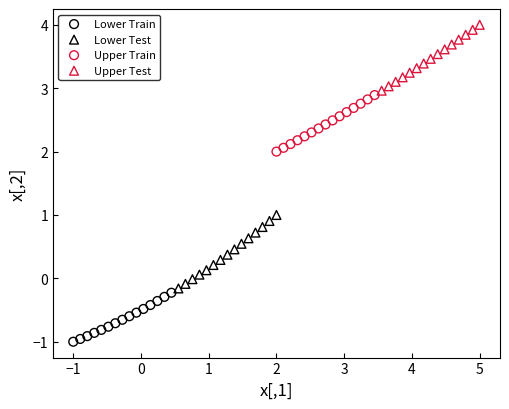

Which series has the largest Y range (max minus min)?

Lower Test